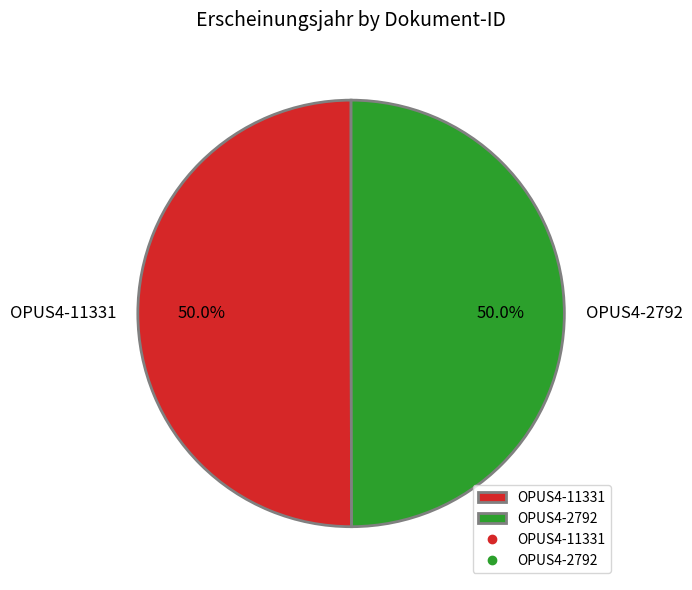

Approximately how many times larger is the value at OPUS4-11331 compared to OPUS4-2792?

1.0